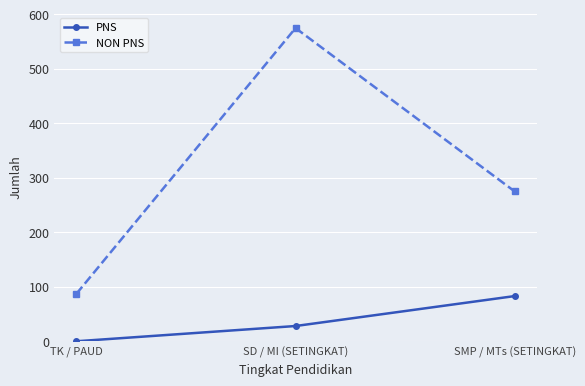

What is the difference between the highest and lowest values at TK / PAUD?

87